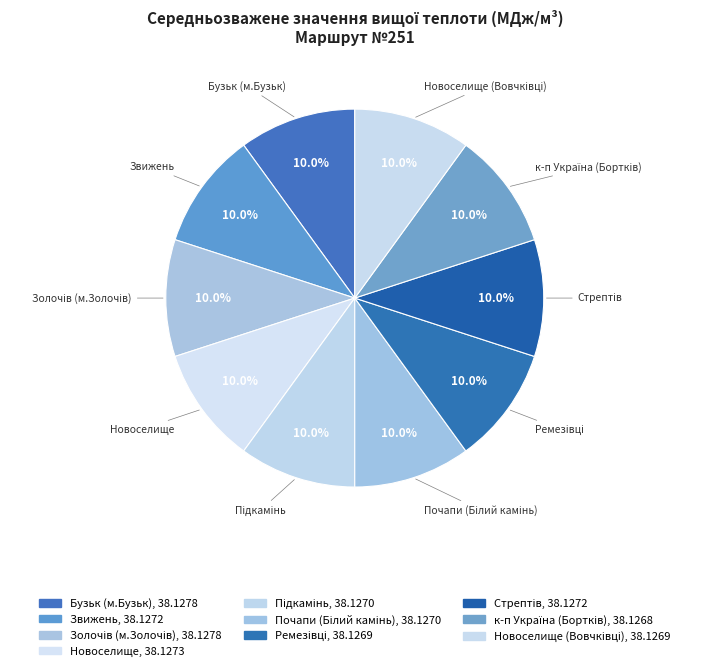

How many slices are in this pie chart?

10